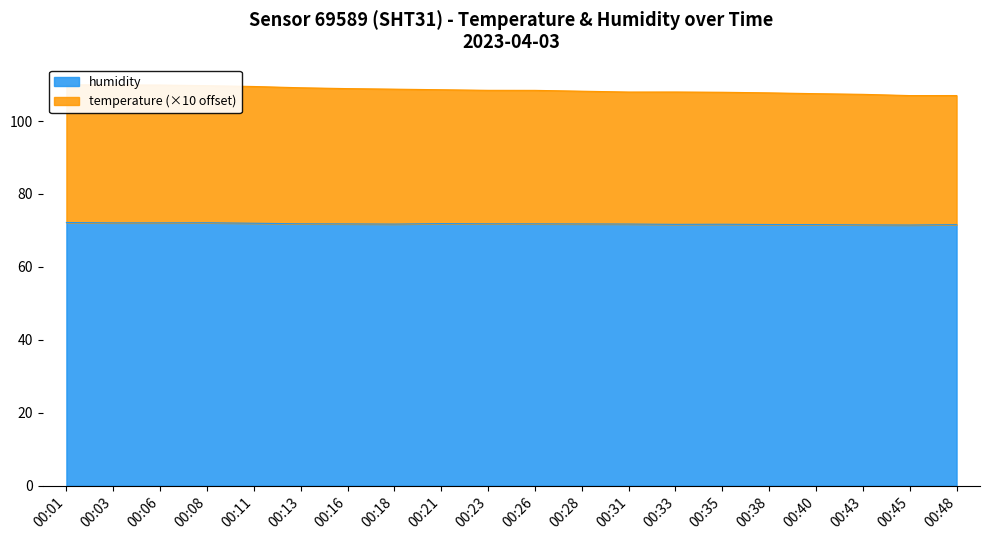

Which series has the largest total across all categories?

temperature